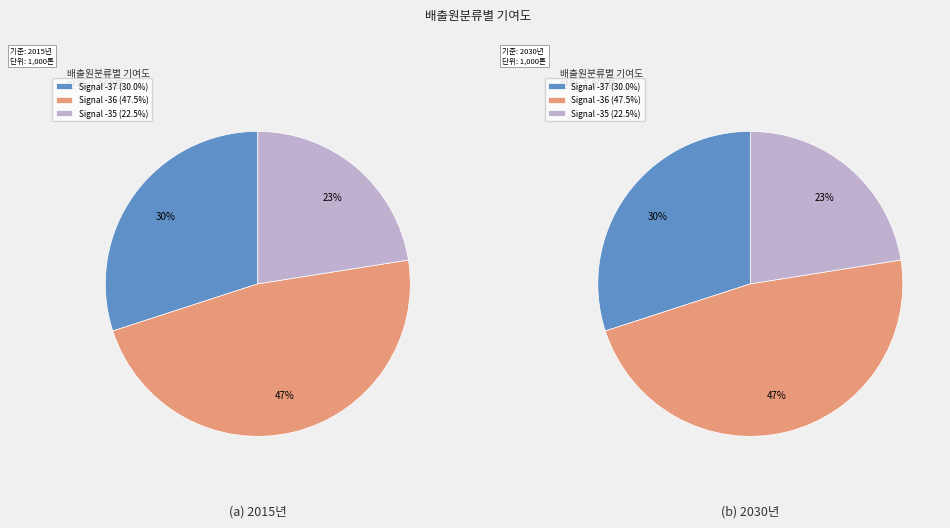

Is there any slice that represents more than half of the pie?

No